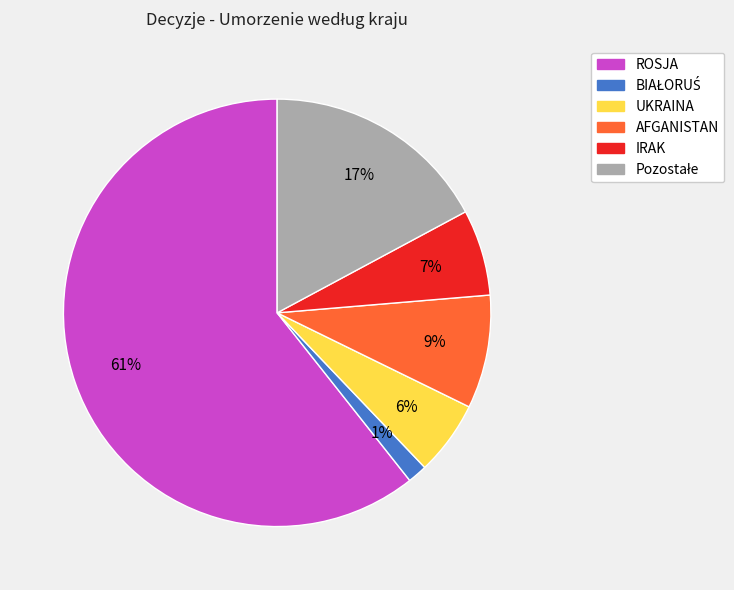

Which category has the biggest portion of the pie?

ROSJA